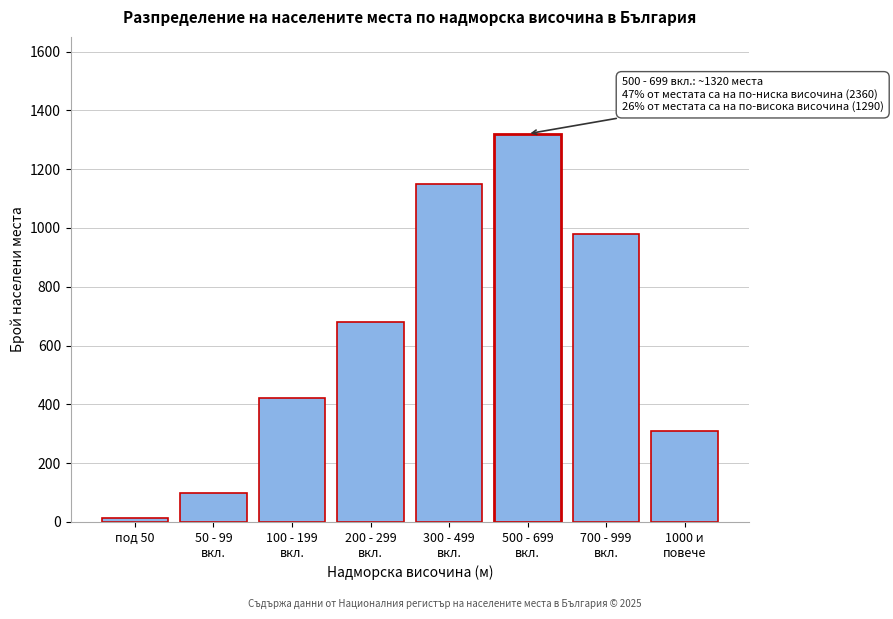

Reading left to right, extract all data points from this chart.

12	98	420	680	1150	1320	980	310